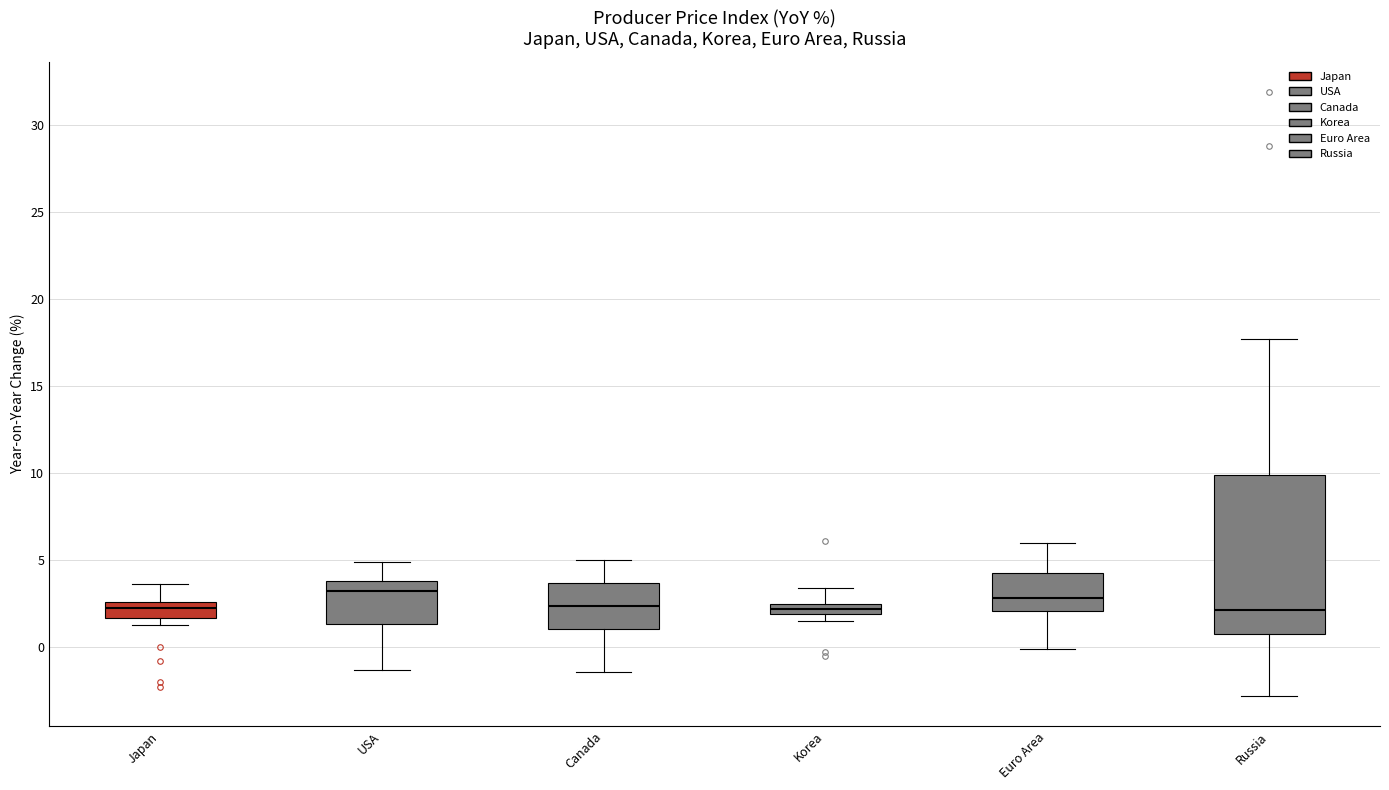

Comparing the boxes themselves (not the whiskers), which one is the tallest?

Russia